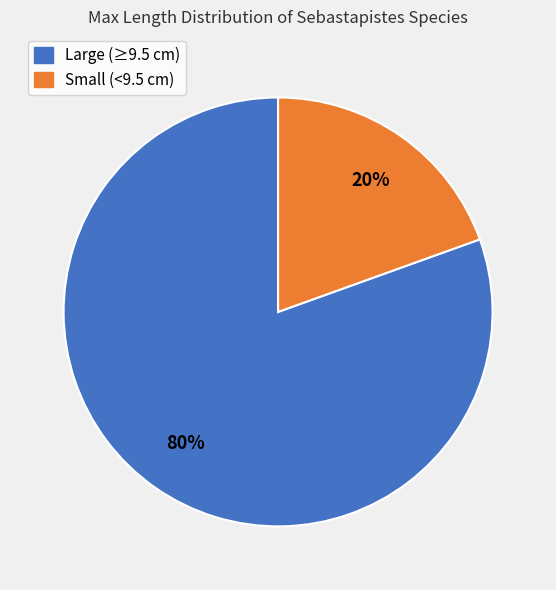

Count the number of slices in the pie.

2